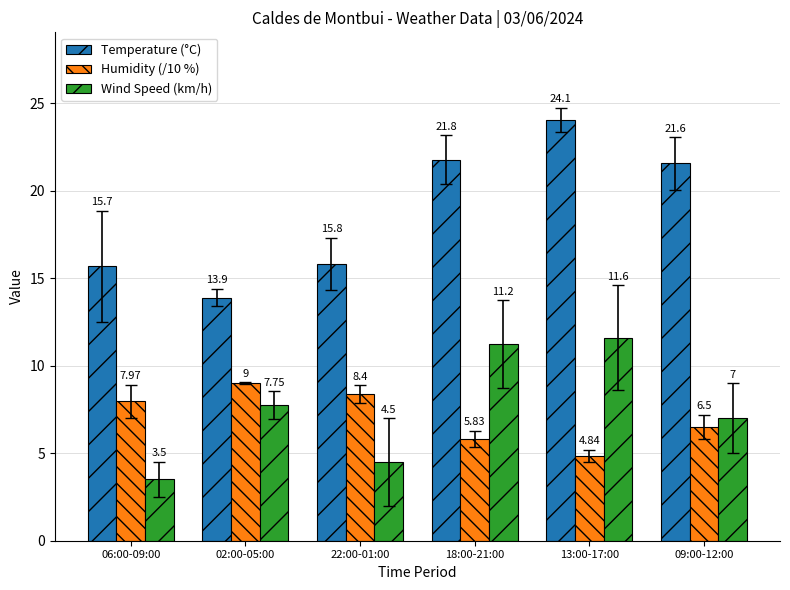

What is the value of the Temperature (°C) bar at the 5th from the left?

24.1